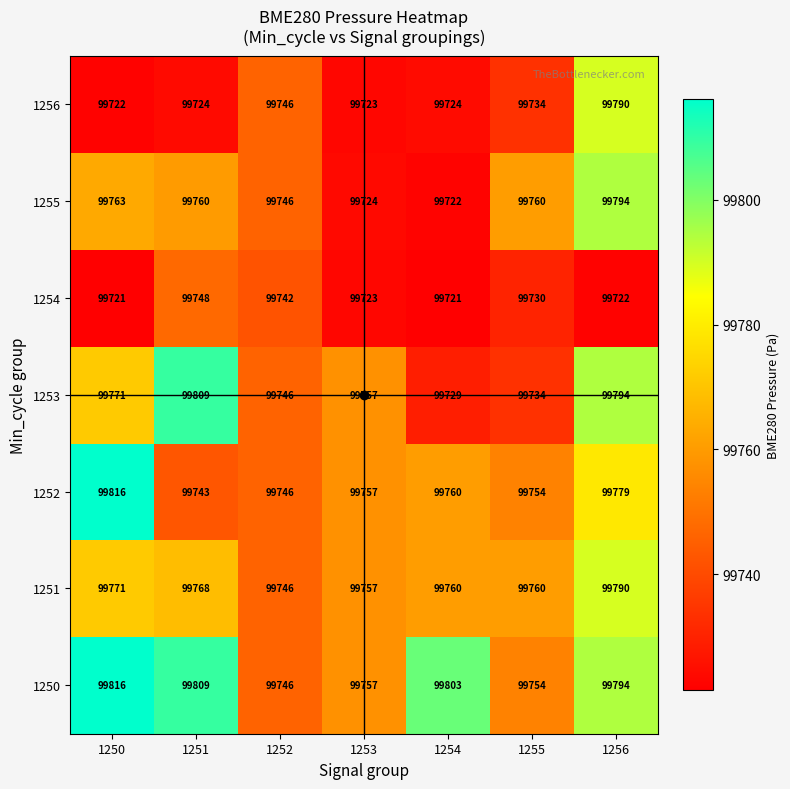

The 1250 series shows 158763 at 1256. True or false?

False